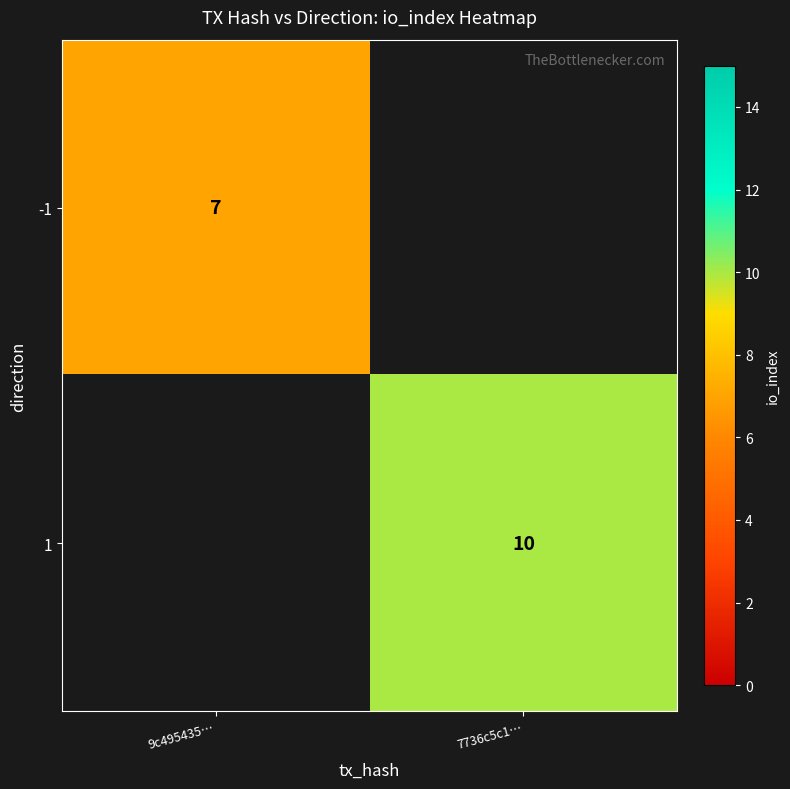

Count the number of data series in this chart.

2